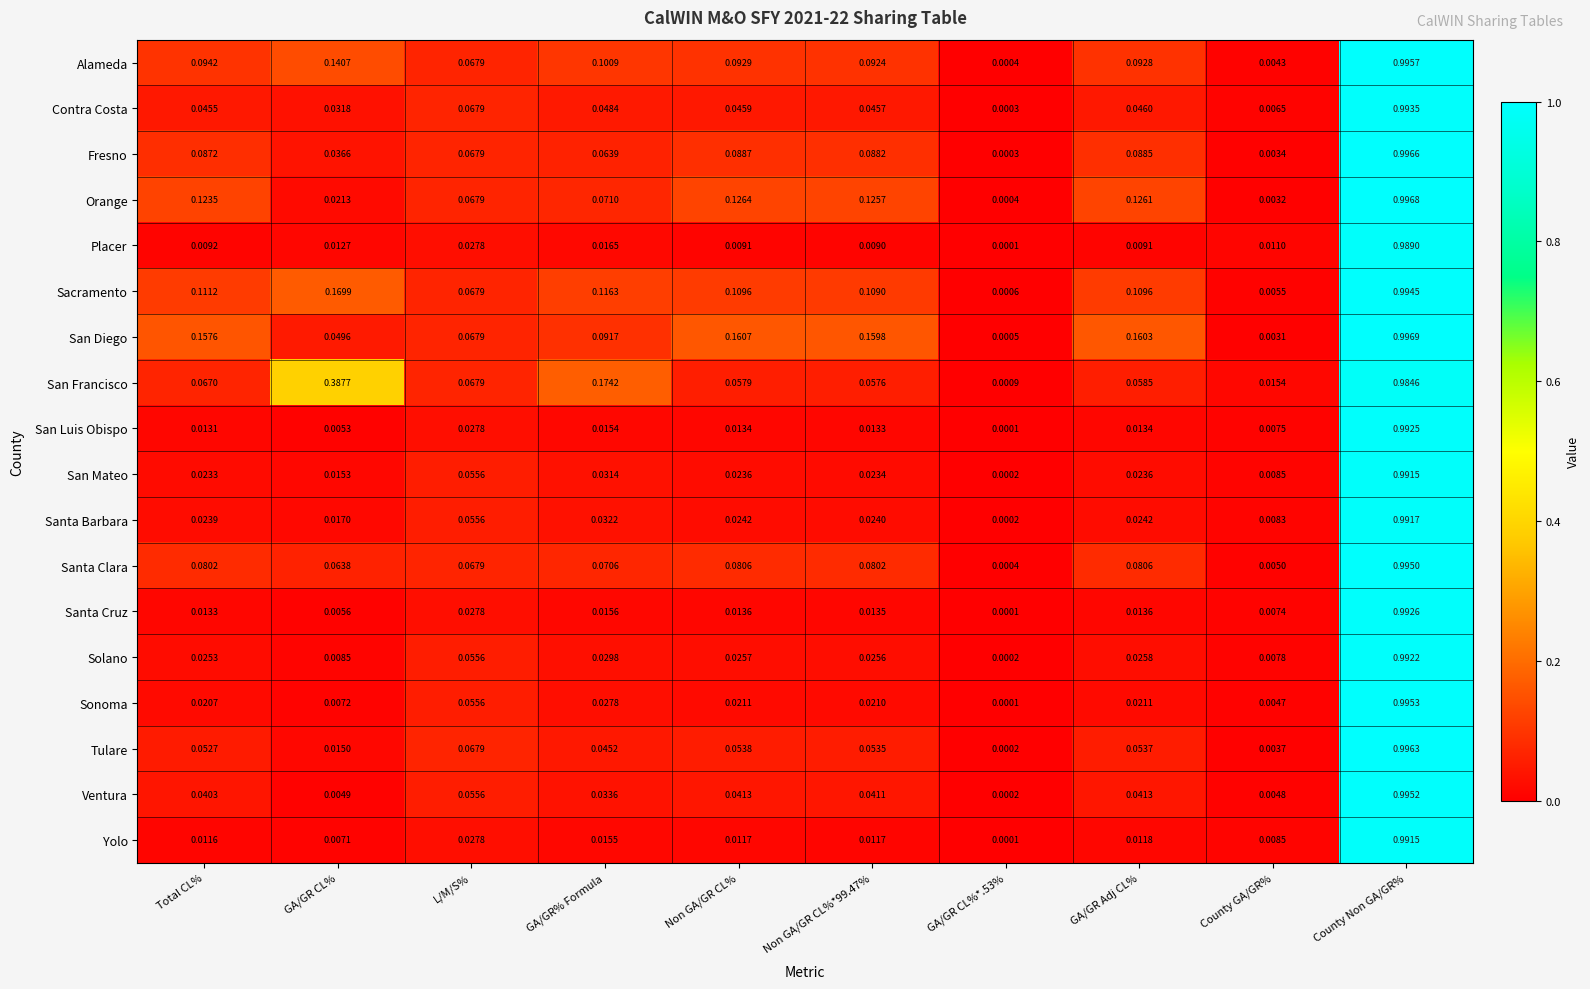

Which label corresponds to the largest value in the chart?

County Non GA/GR%